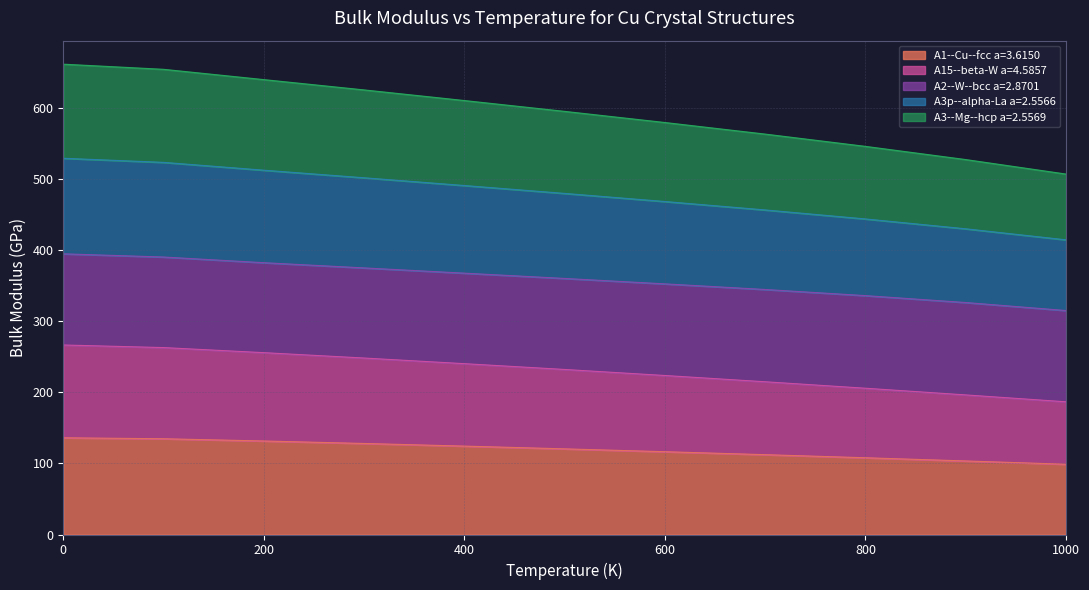

Is it true that A3--Mg--hcp a=2.5569 equals 797.6 at 300?

False